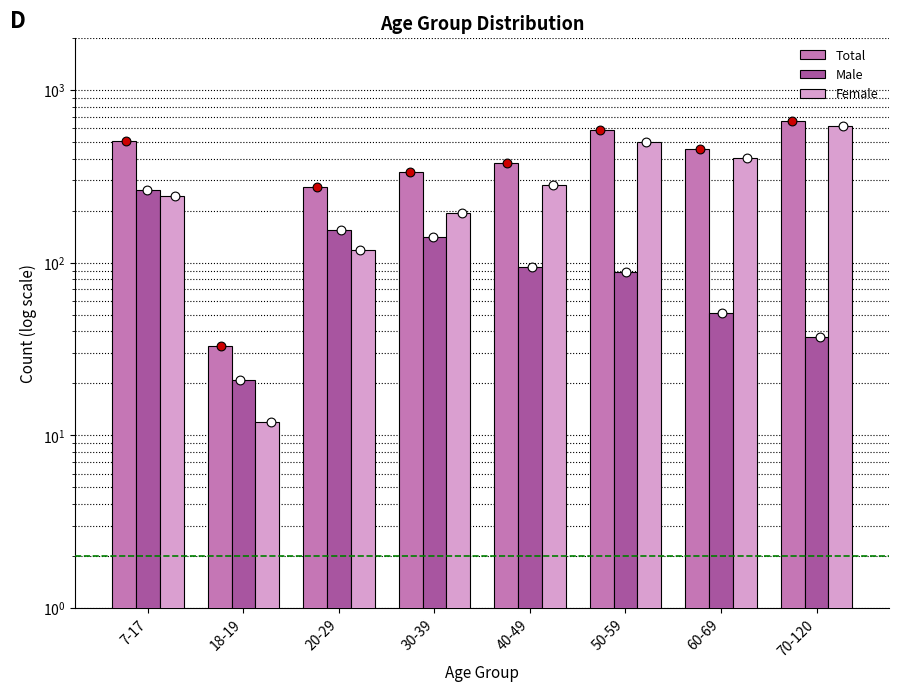

Which series has the largest total across all categories?

Total